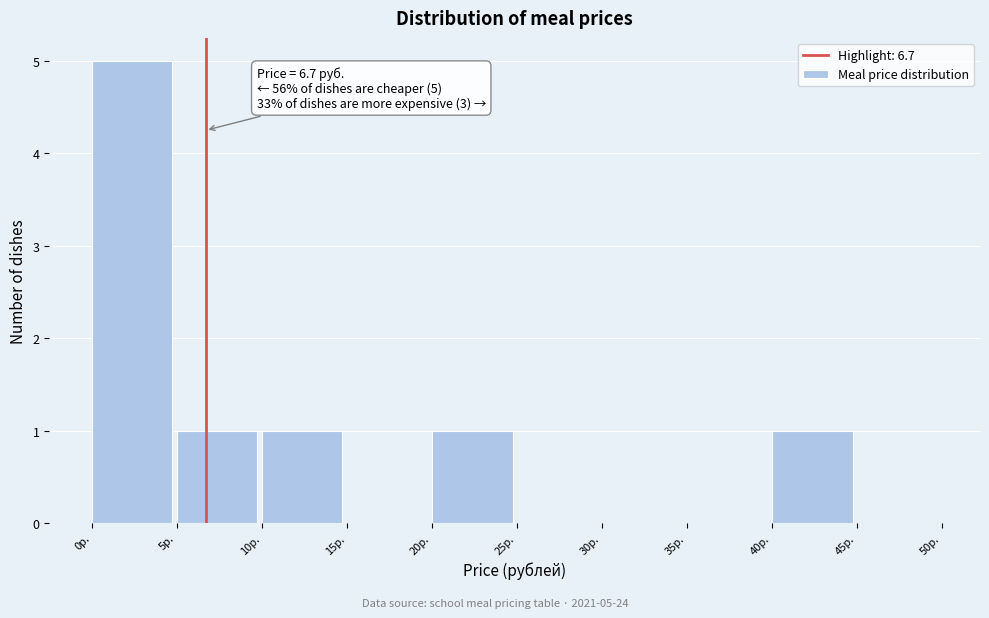

Over which range of the x-axis is the bar tallest?

0 to 5